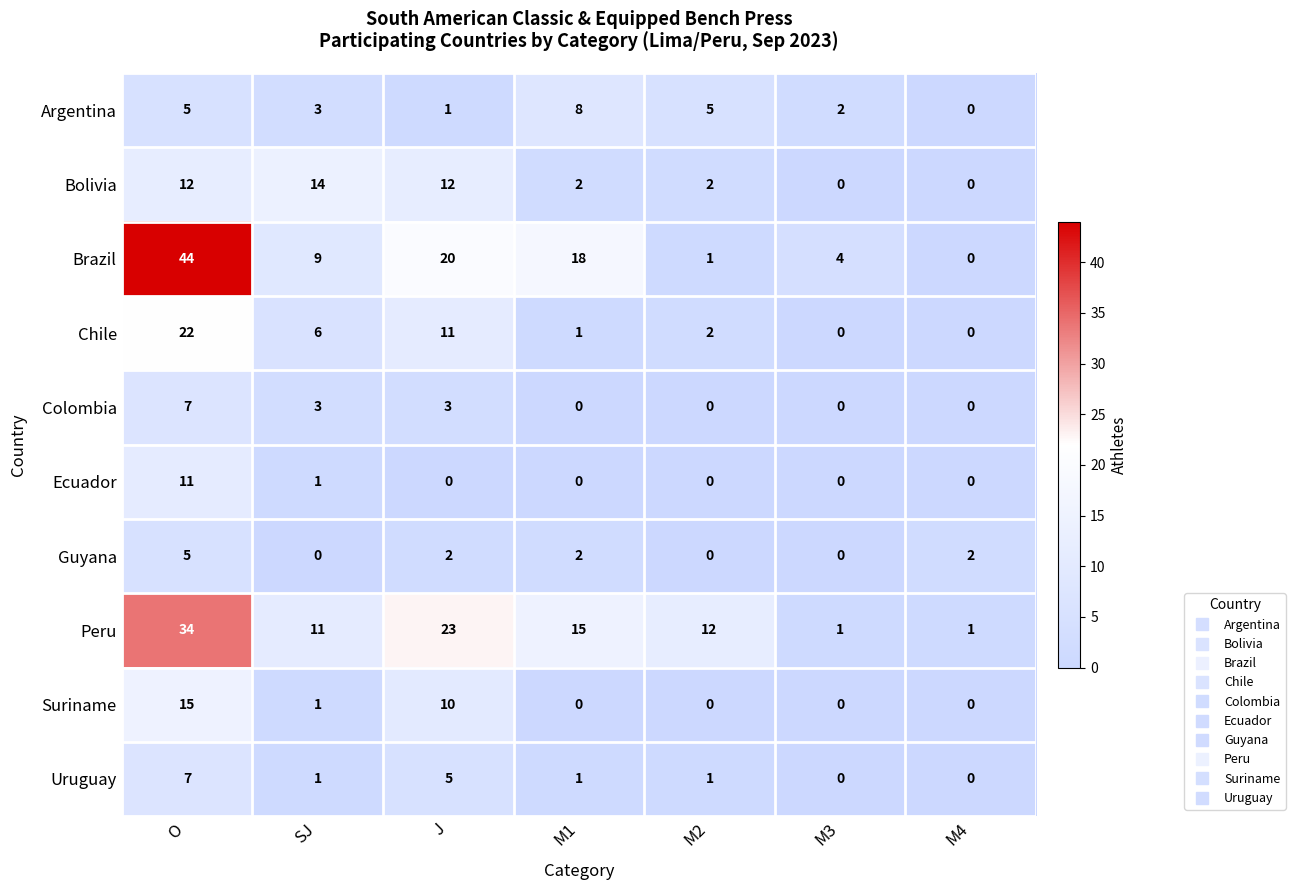

True or false: Brazil has a value of 65 at O.

False